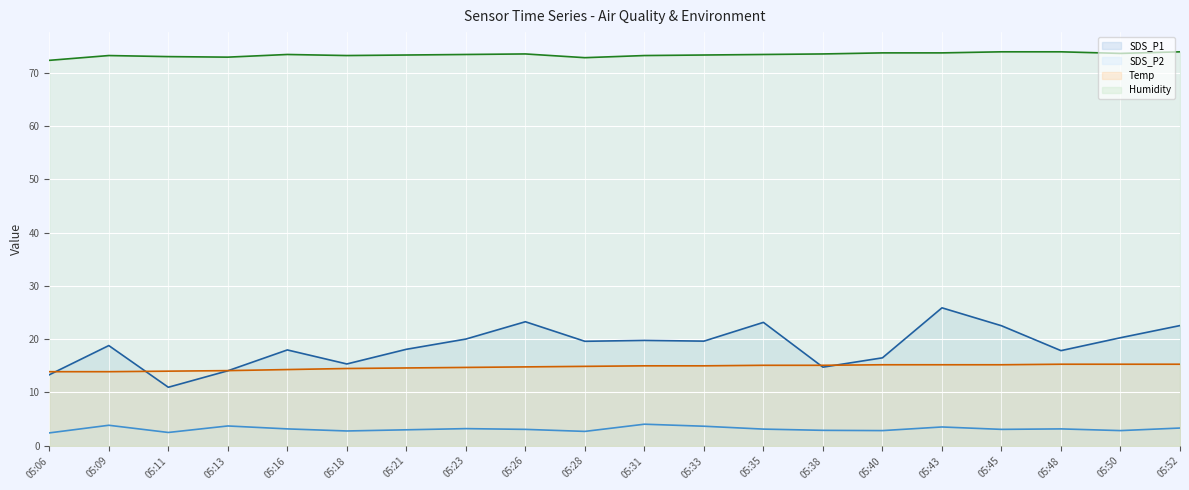

What is the value of the SDS_P2 line point at the 9th from the left?

3.1